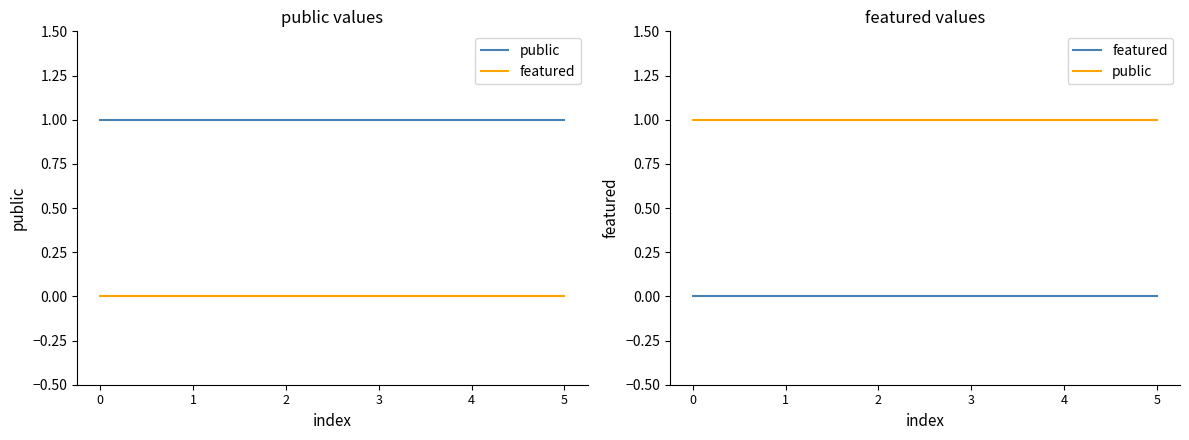

What is the value of the public point at the 1st from the left?

1